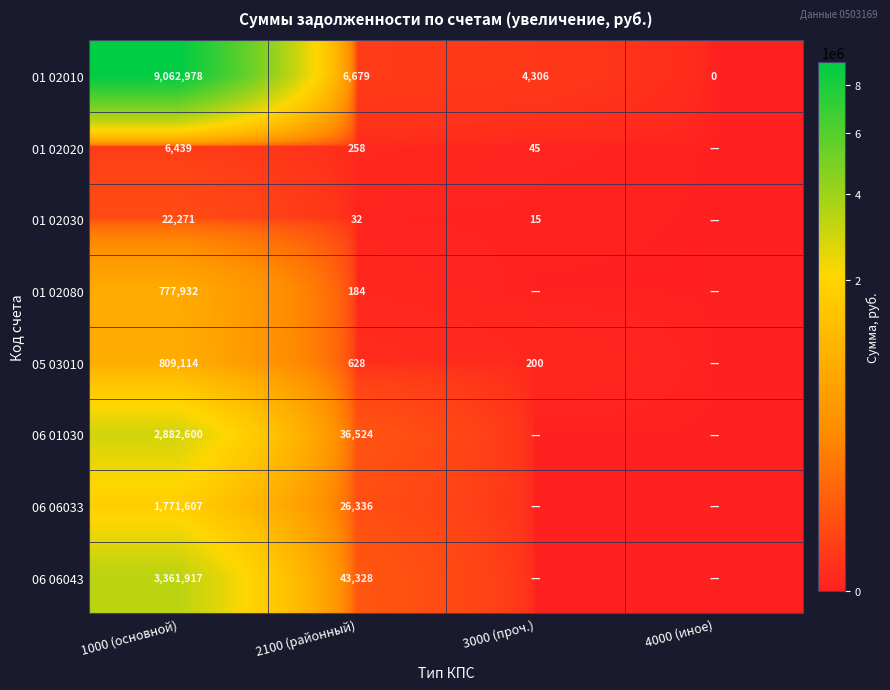

At 2100 (районный), list the series in order from largest to smallest.

06 06043, 06 01030, 06 06033, 01 02010, 05 03010, 01 02020, 01 02080, 01 02030